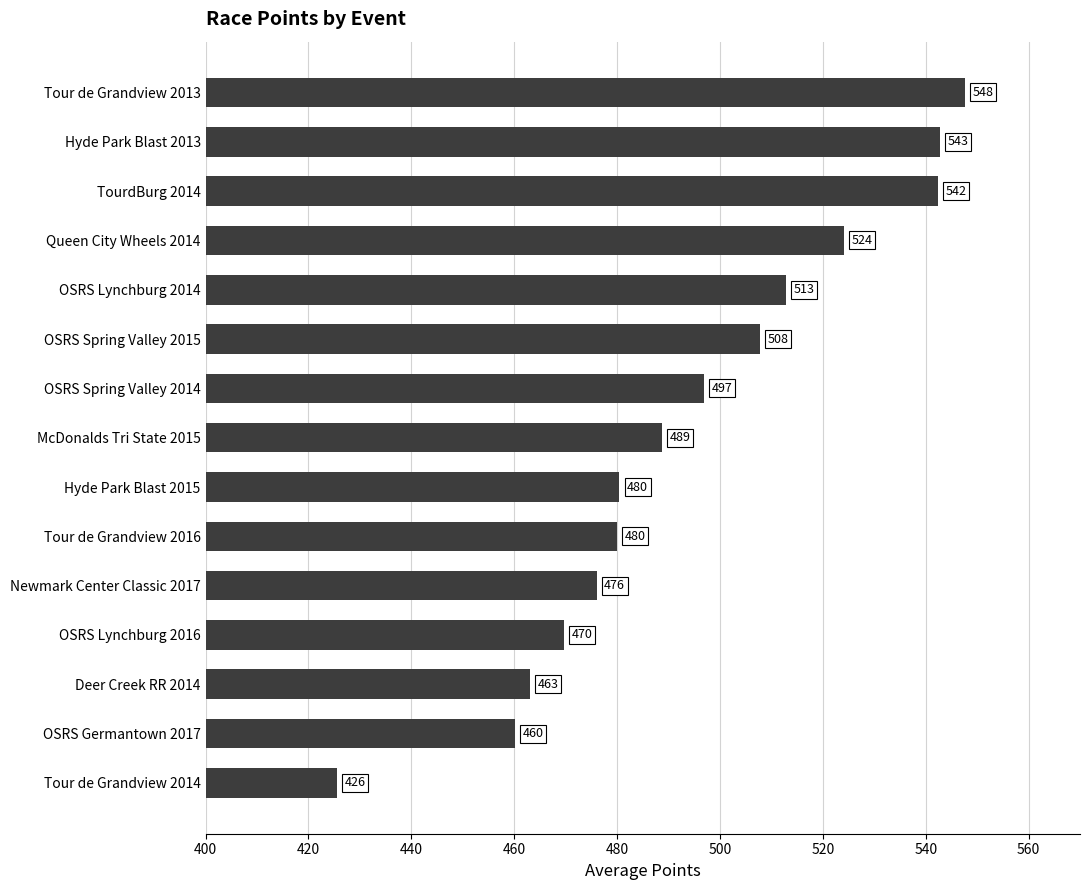

Which category has the highest value across all series?

Tour de Grandview 2013